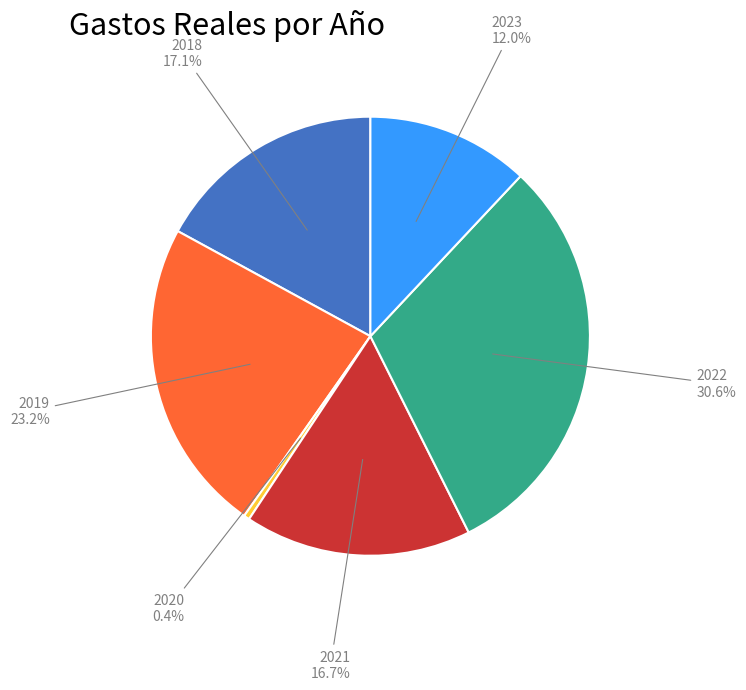

How many slices are in this pie chart?

6